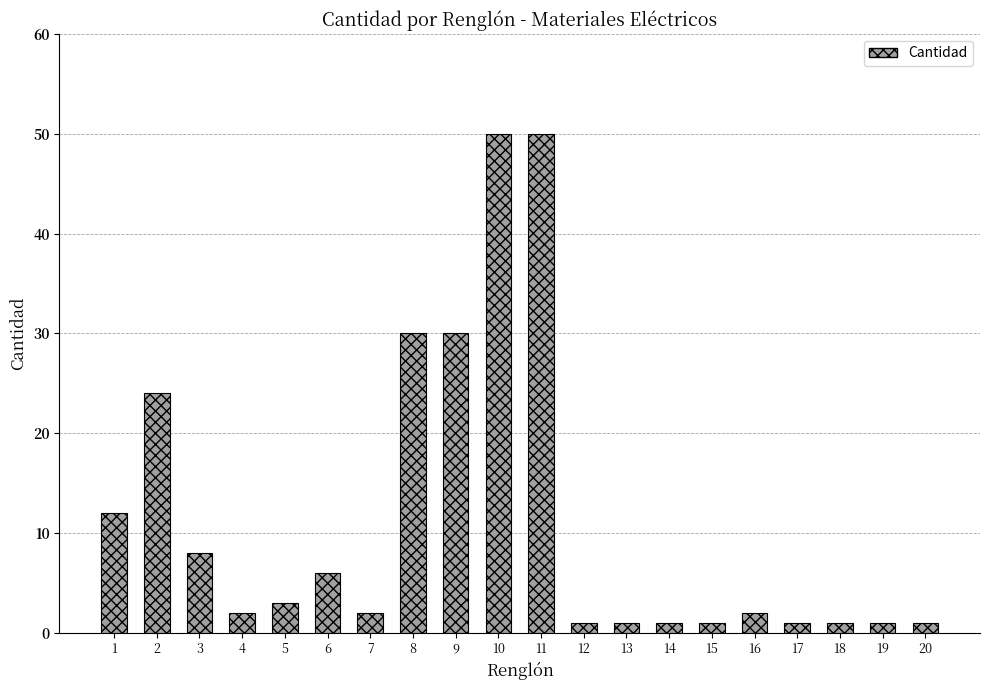

Reading left to right, extract all data points from this chart.

12	24	8	2	3	6	2	30	30	50	50	1	1	1	1	2	1	1	1	1